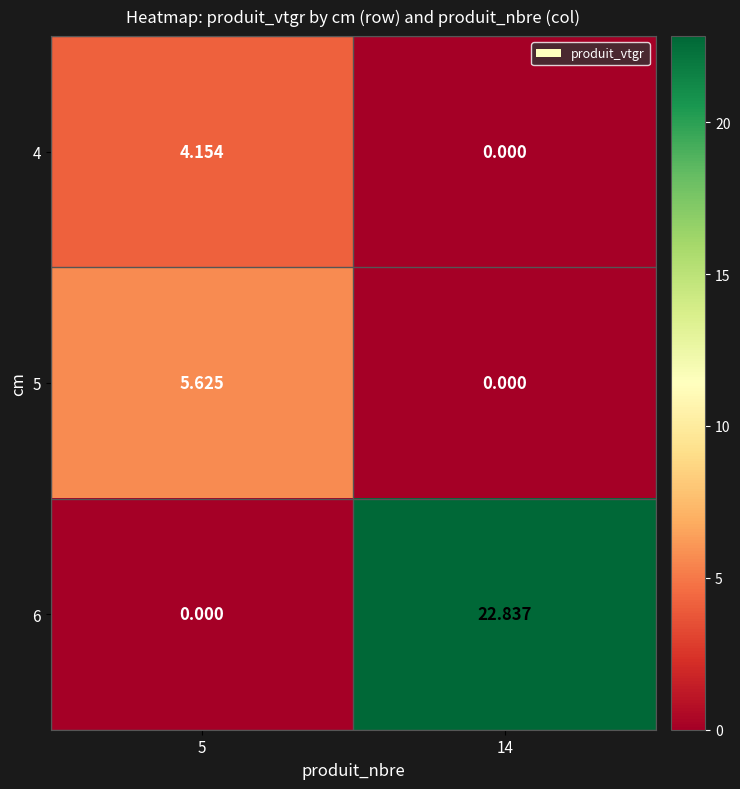

What is the total value across all series at 5?

9.8